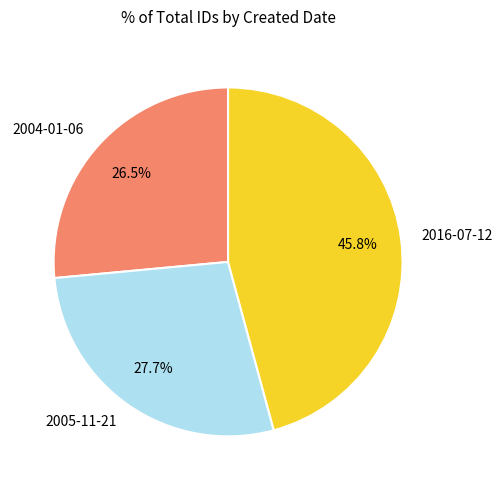

Combined, what portion of the pie is 2016-07-12 and 2005-11-21?

73.5%